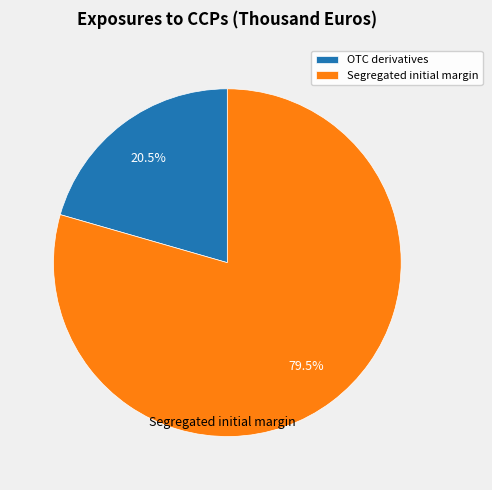

Is there a majority slice in this chart?

Yes